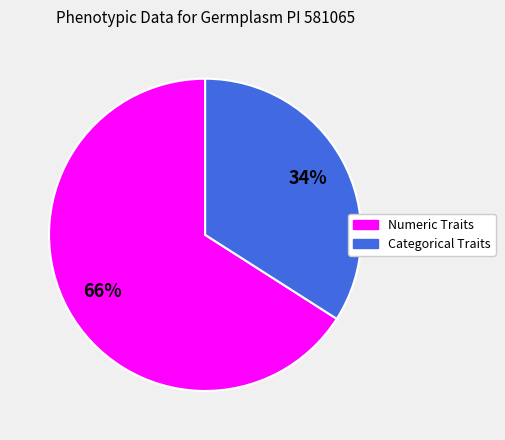

Does any single category account for the majority?

Yes